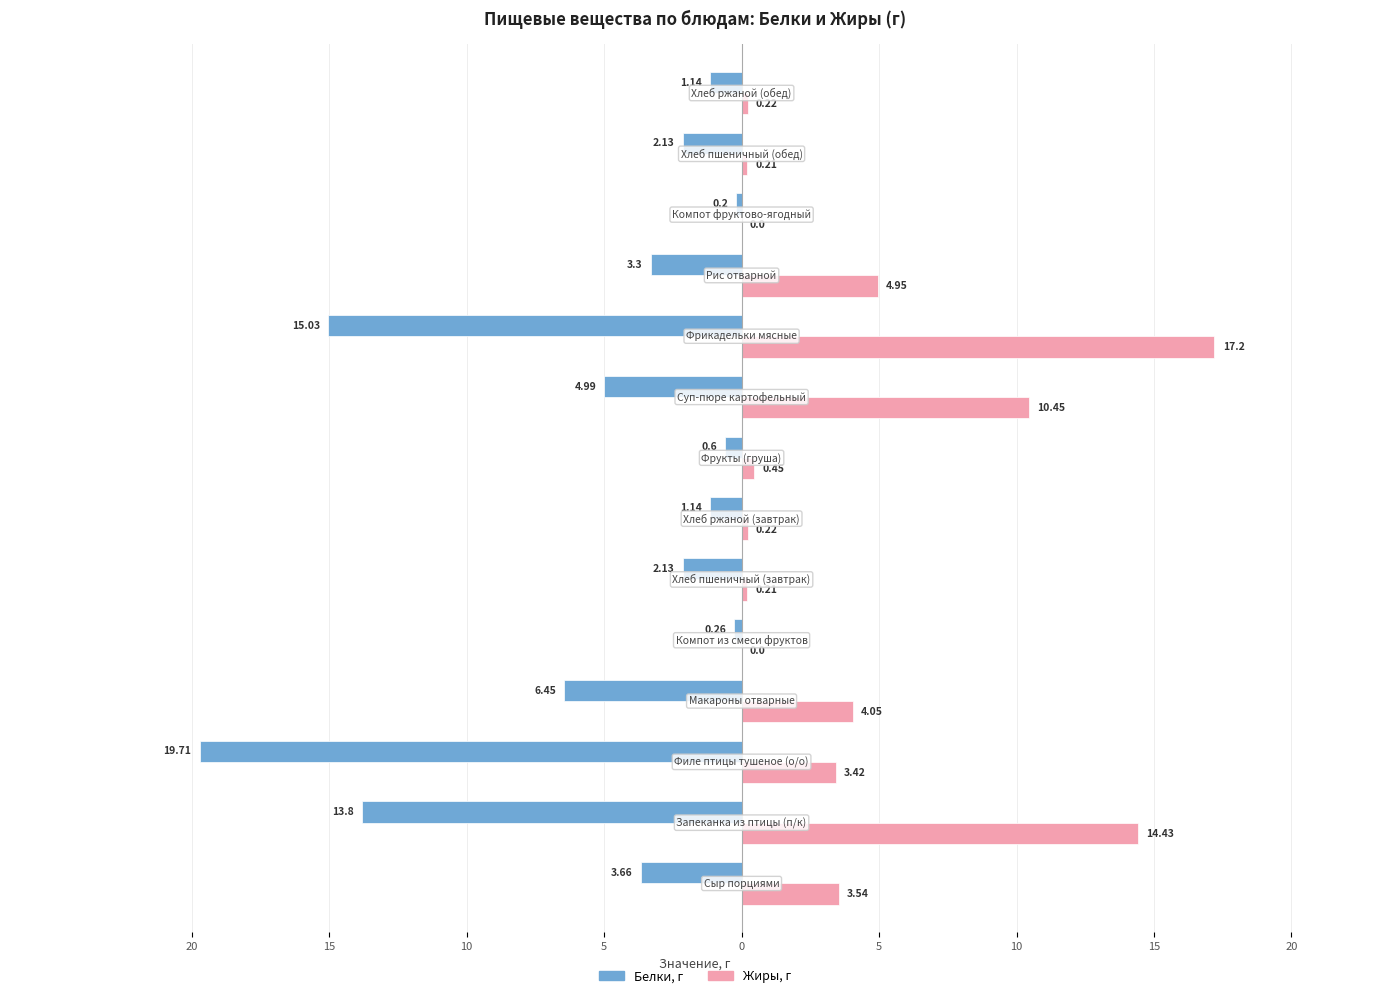

What are all the series names shown in the legend?

Белки, г, Жиры, г